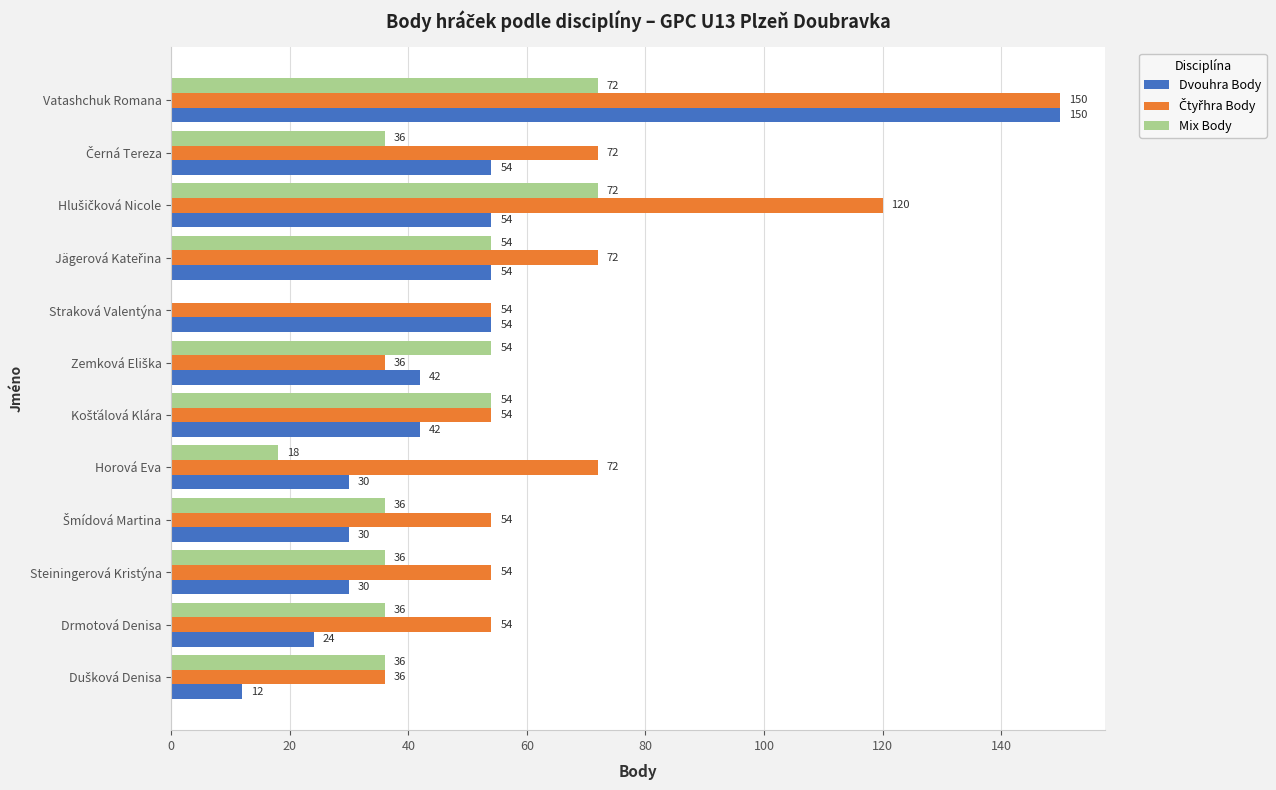

Which series has the widest spread of values?

Dvouhra Body